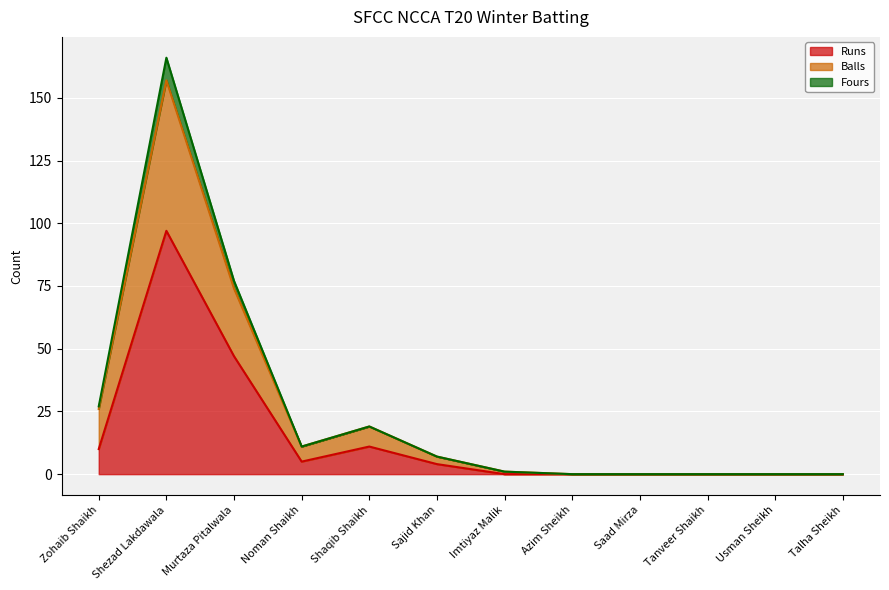

How many lines are shown in the chart?

3